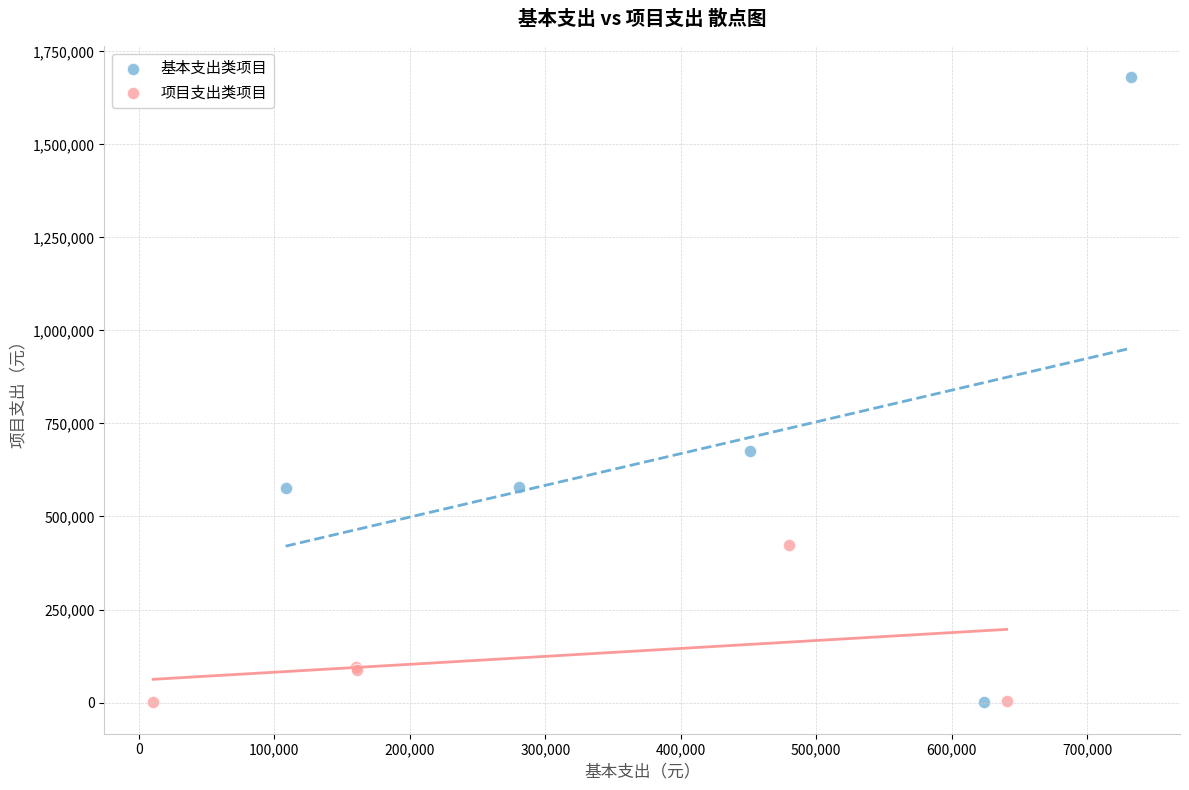

Which series contains the highest Y value?

基本支出类项目